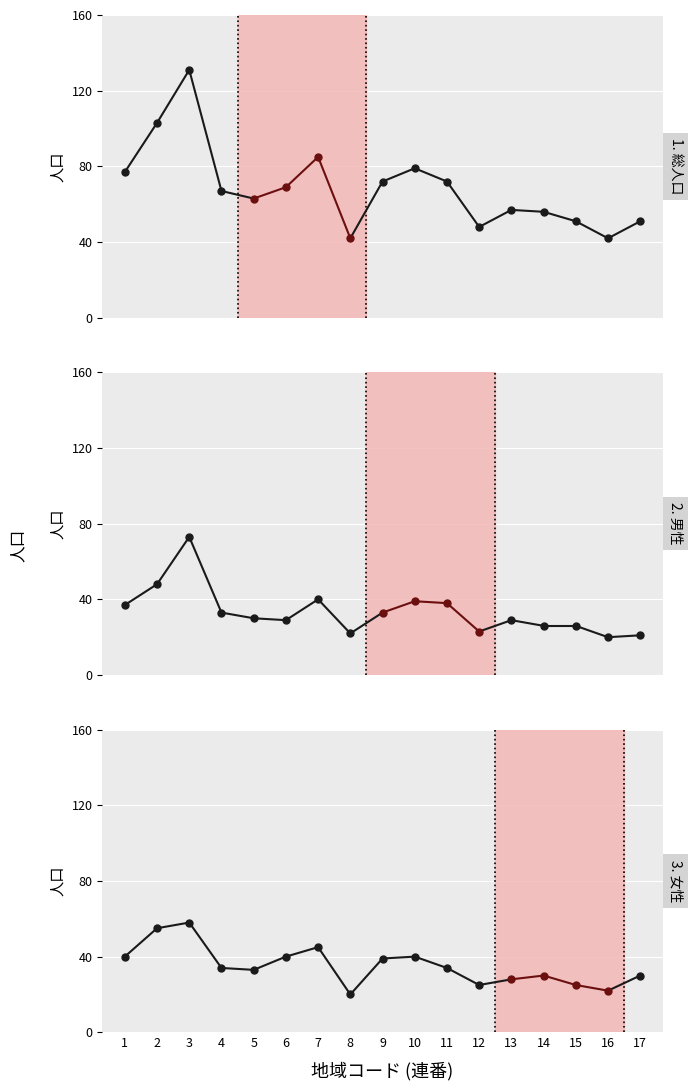

Is the value of 女性 at 2 greater than the value of 男性 at 2?

Yes